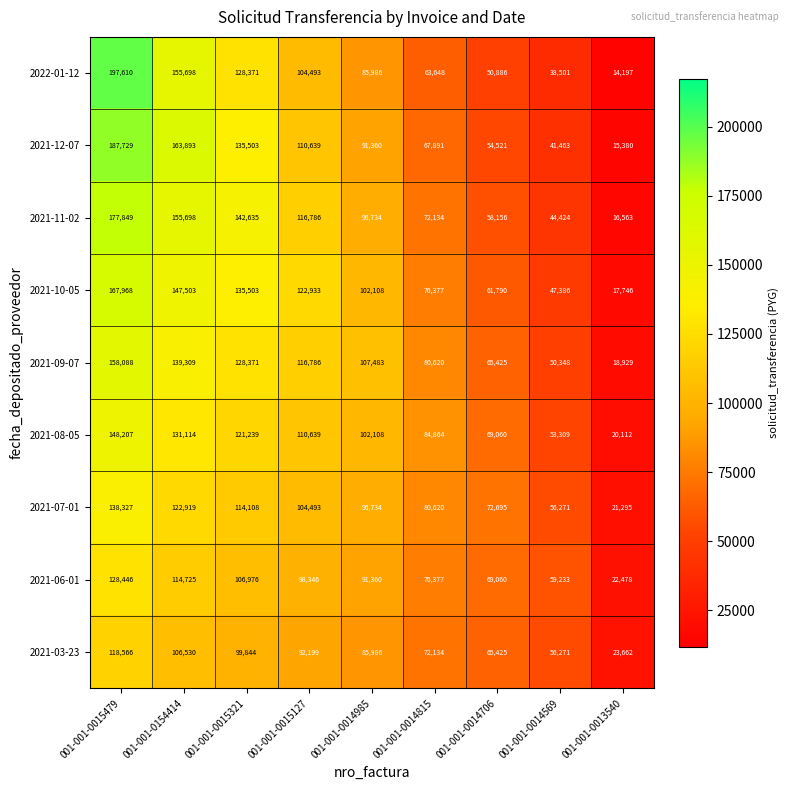

How many data points does each series have?

9